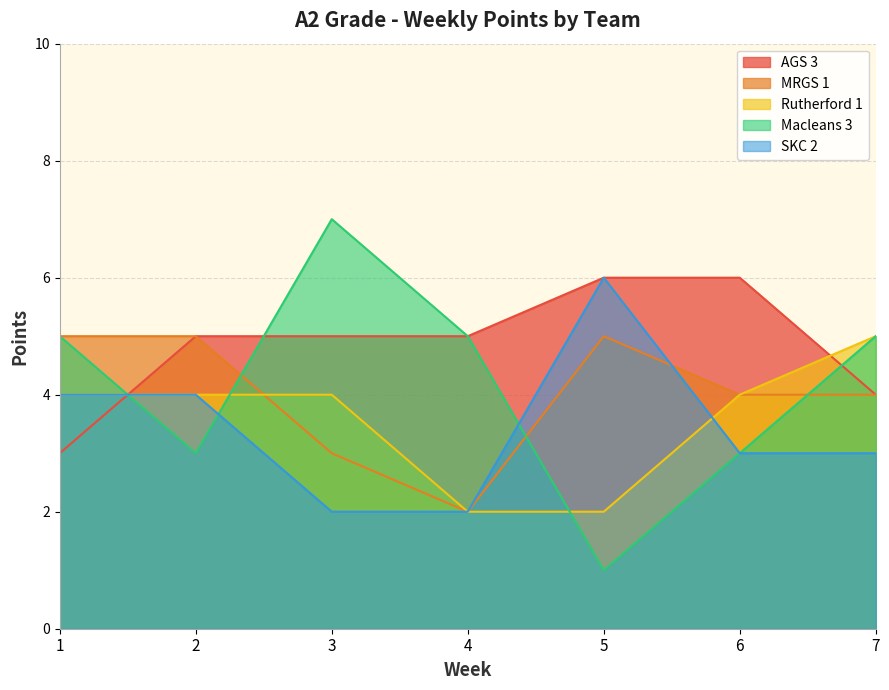

Where do MRGS 1 and Macleans 3 first cross each other?

2 and 3